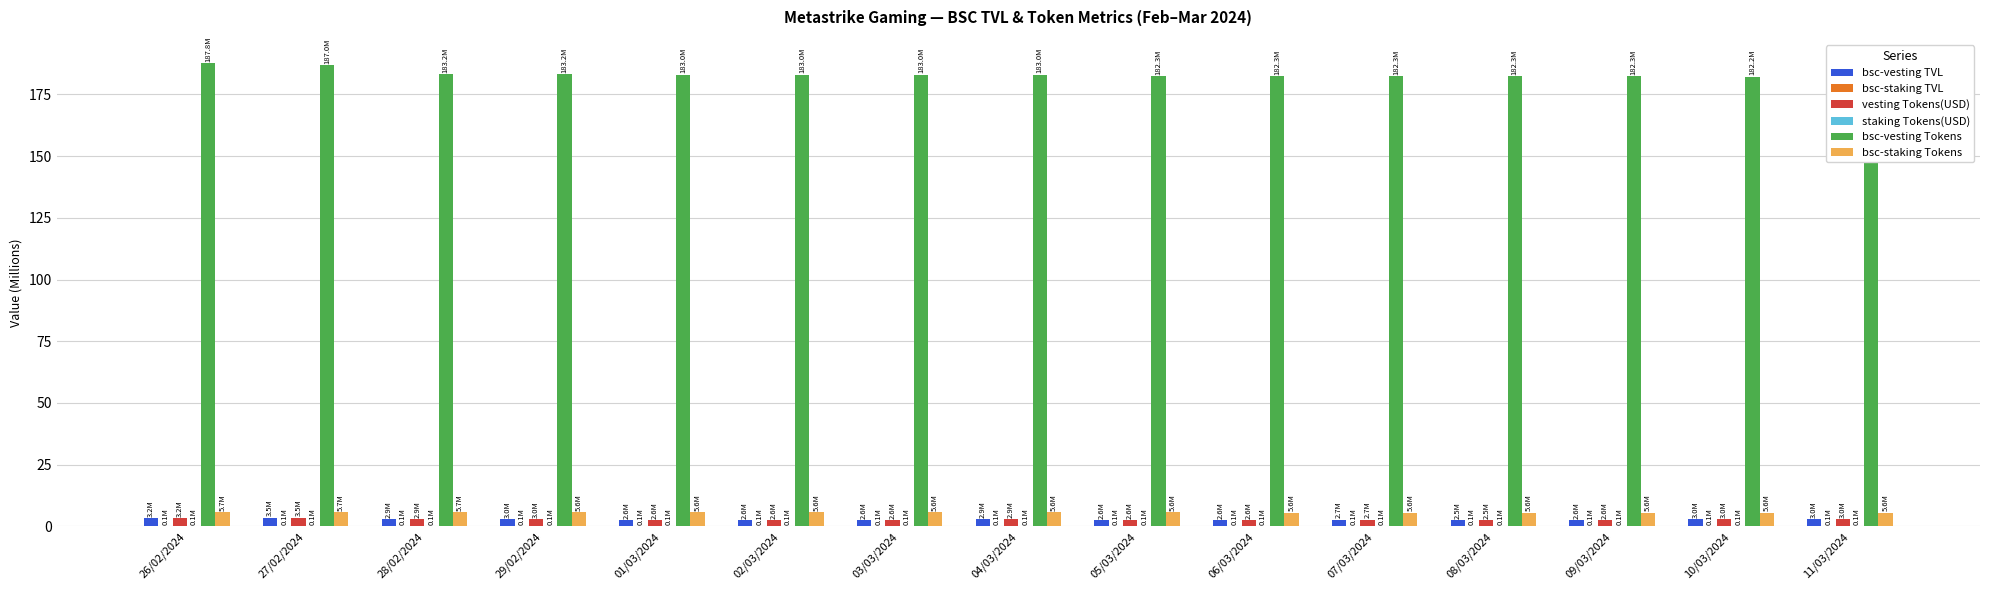

True or false: staking Tokens(USD) has a value of 0.0 at 10/03/2024.

False